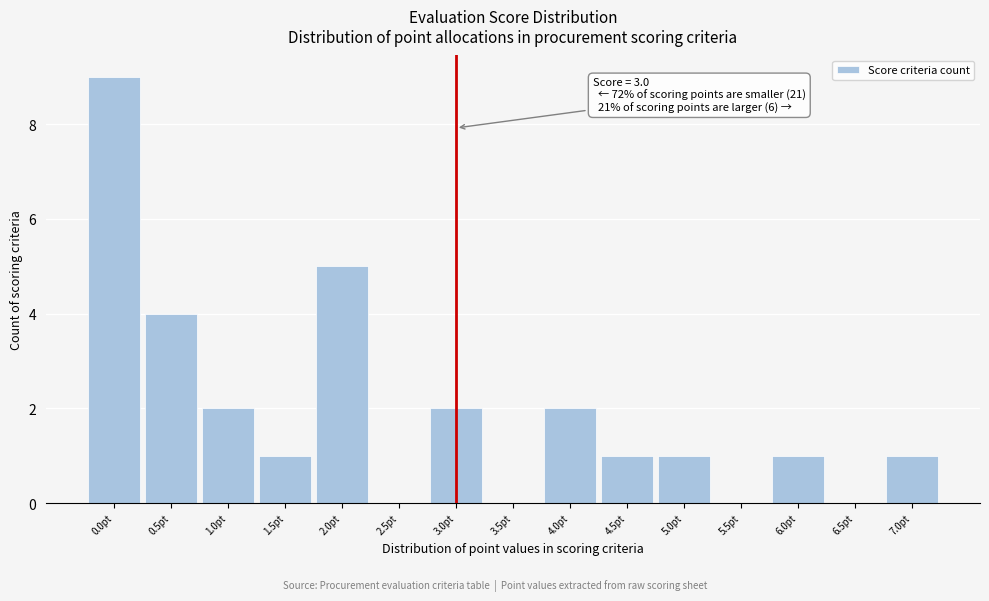

Which range on the x-axis has the tallest bar?

-0.25 to 0.25